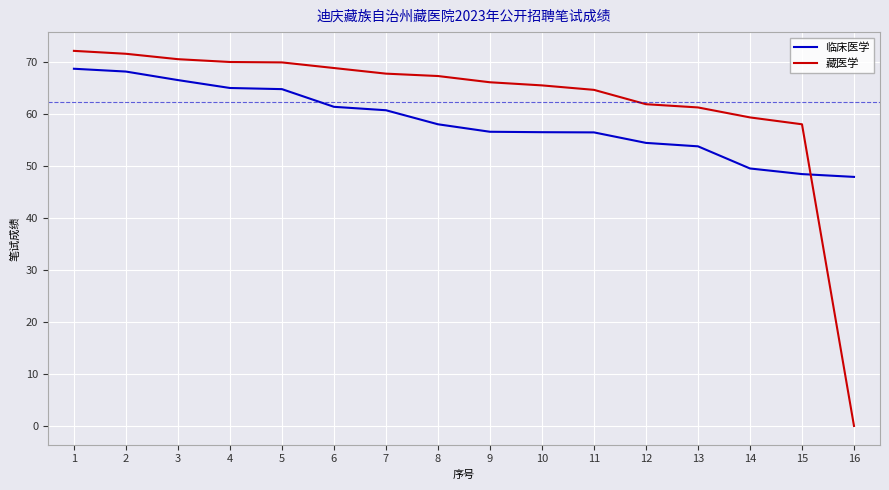

Rank the series at 2 from highest to lowest value.

藏医学, 临床医学